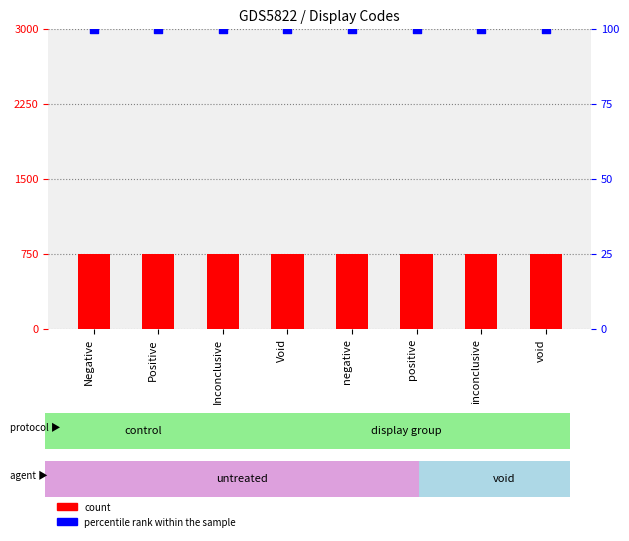

Which series has the largest total across all categories?

count